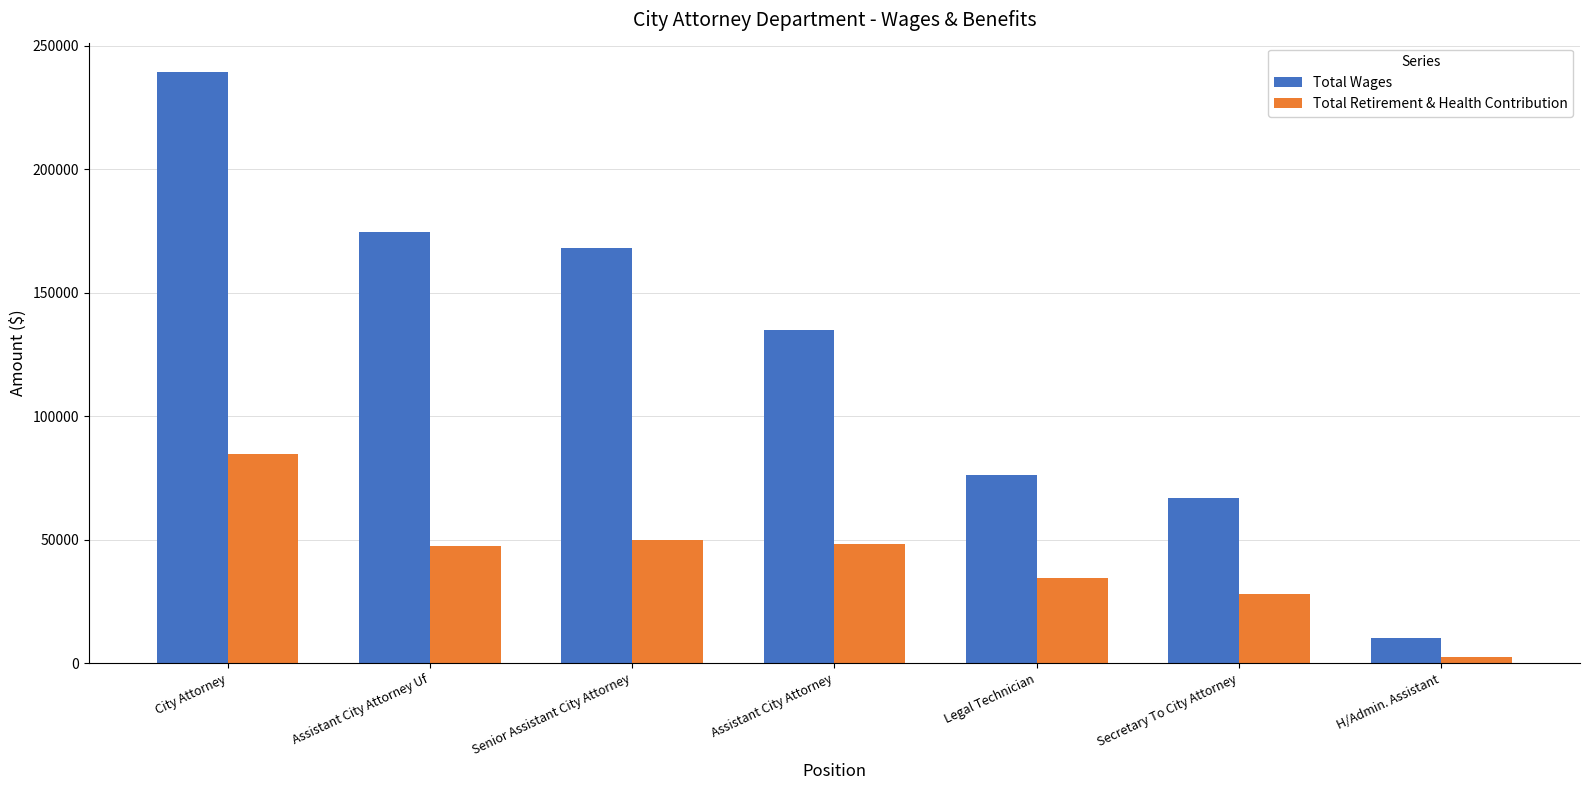

At Assistant City Attorney Uf, list the series in order from smallest to largest.

Total Retirement & Health Contribution, Total Wages